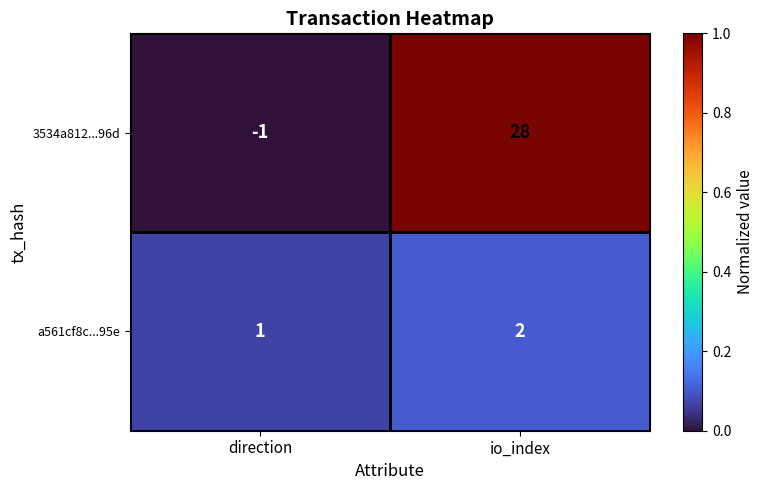

Is it true that a561cf8c...95e equals 2 at io_index?

True